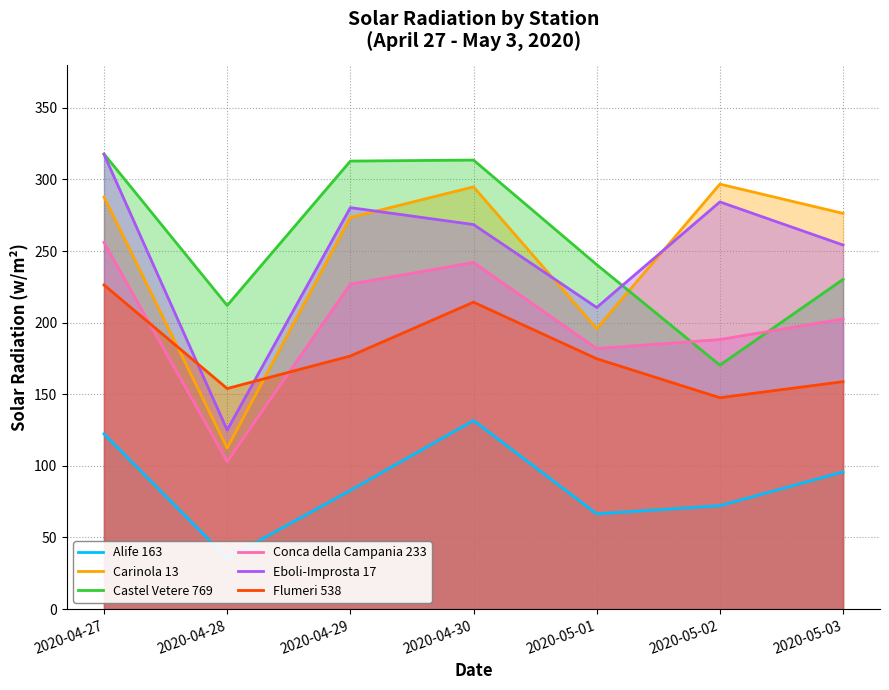

What is the value of the Carinola 13 point at the 1st from the left?

287.7